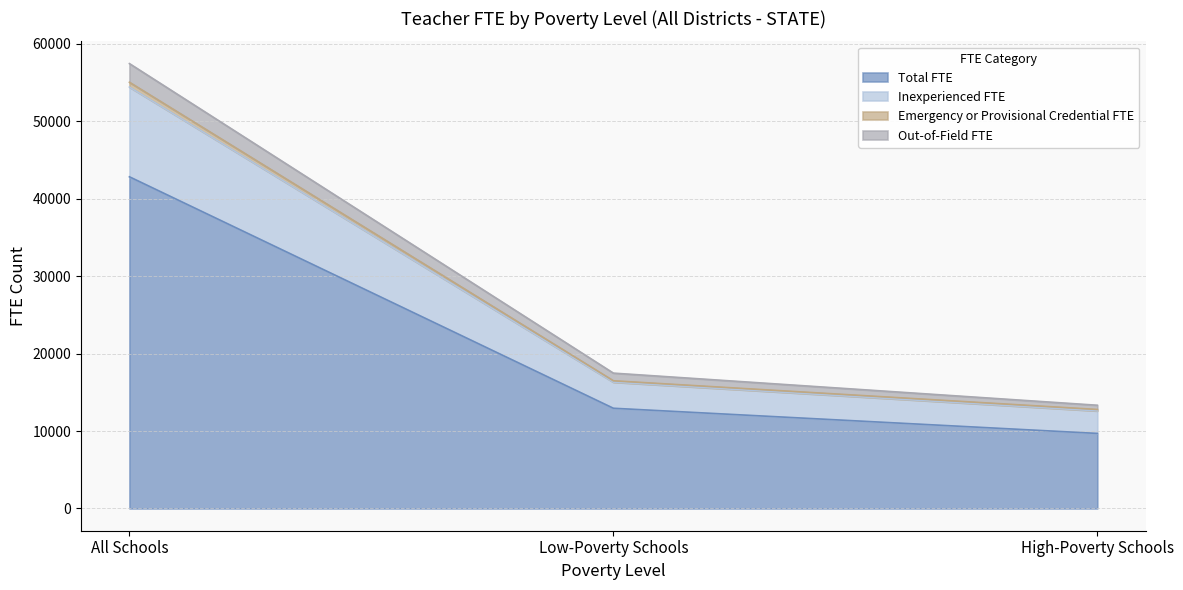

At how many categories does at least one series exceed 56428?

1